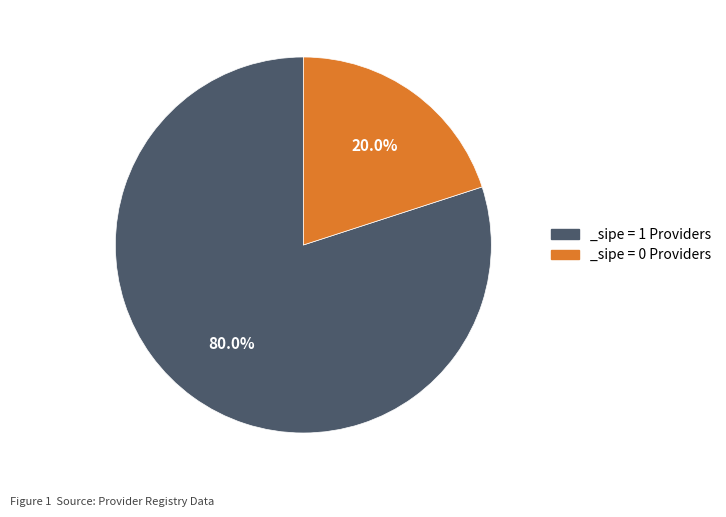

Rank the categories by value from highest to lowest.

_sipe = 1 Providers, _sipe = 0 Providers